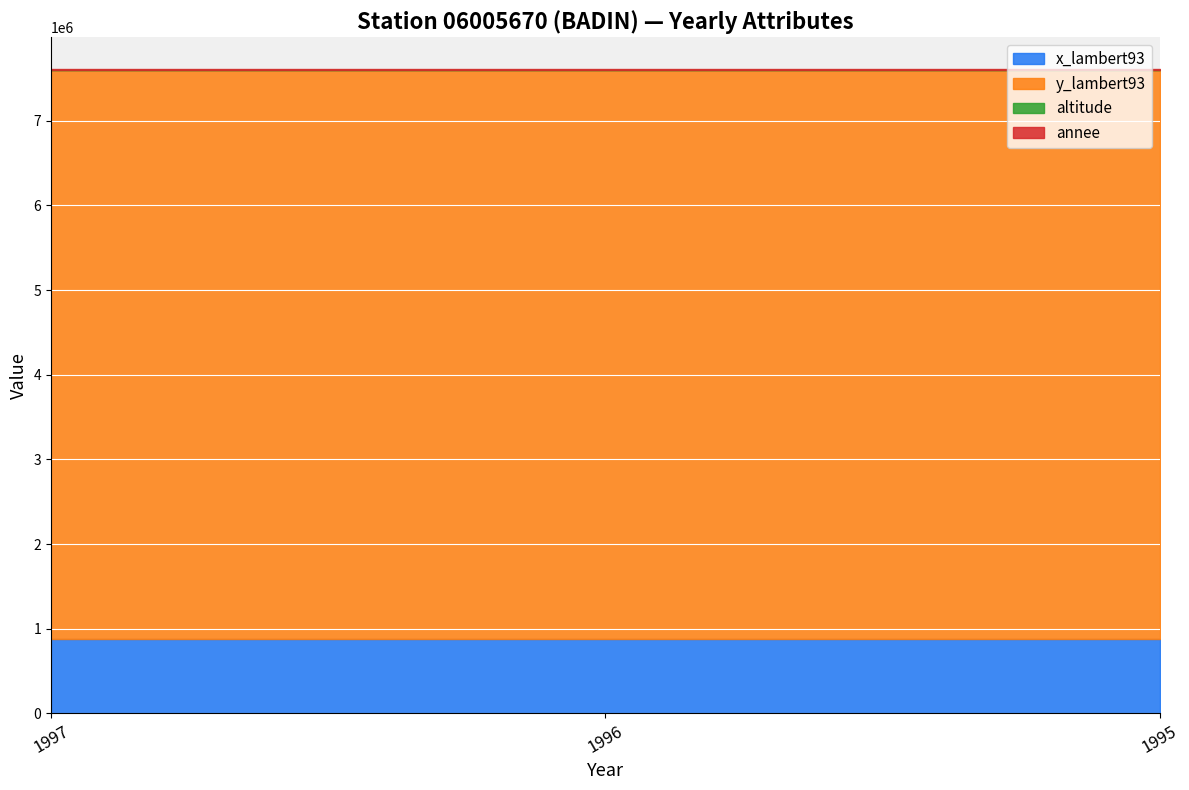

Reading left to right, list all the values displayed in this chart.

x_lambert93: 873258	873258	873258
y_lambert93: 6729676	6729676	6729676
altitude: 260	260	260
annee: 1997	1996	1995